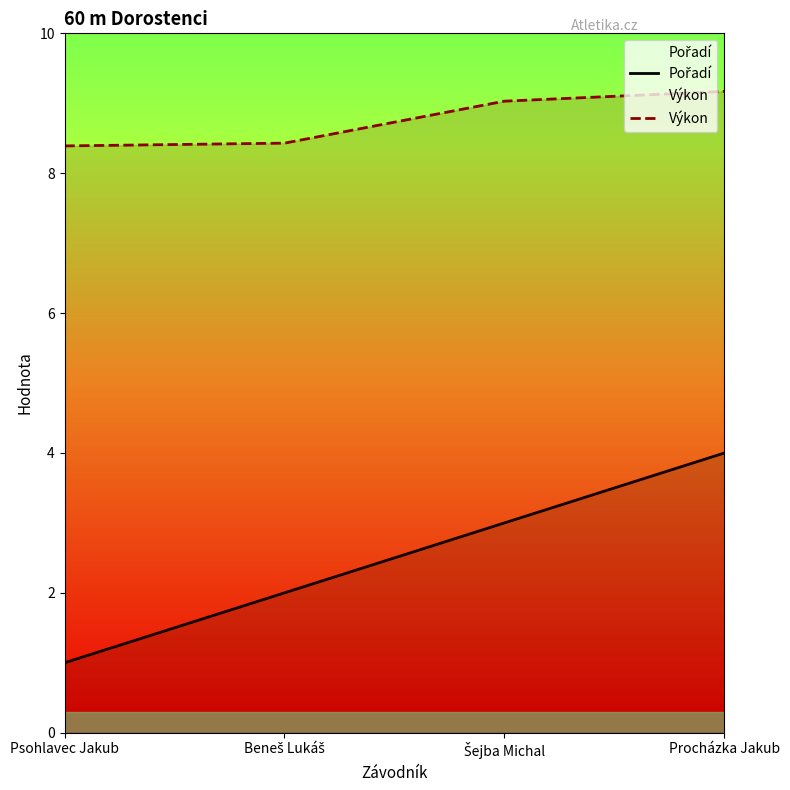

The value of Pořadí at Beneš Lukáš is 2.0. True or false?

True